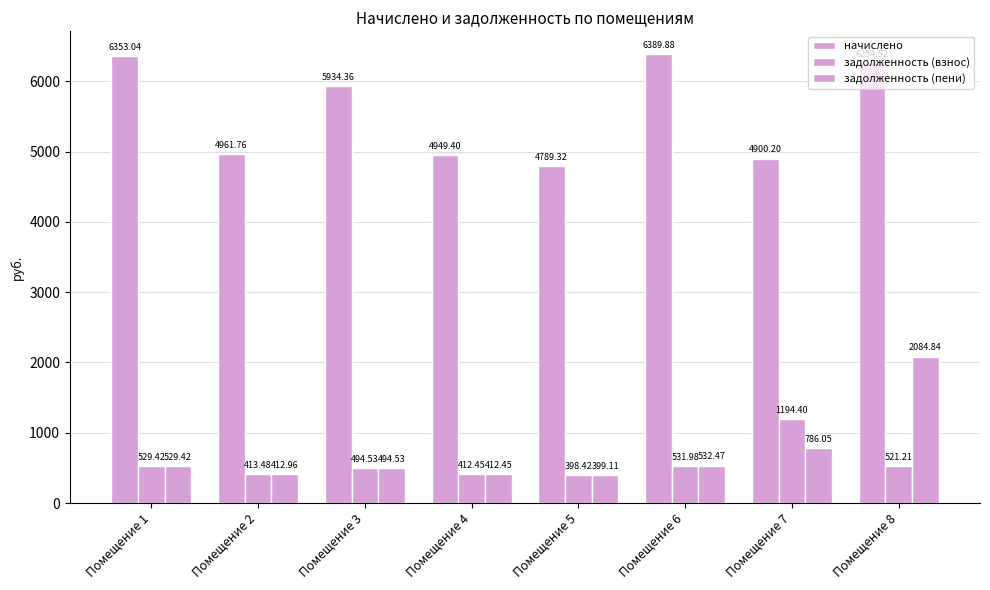

How many bars are there in total?

24